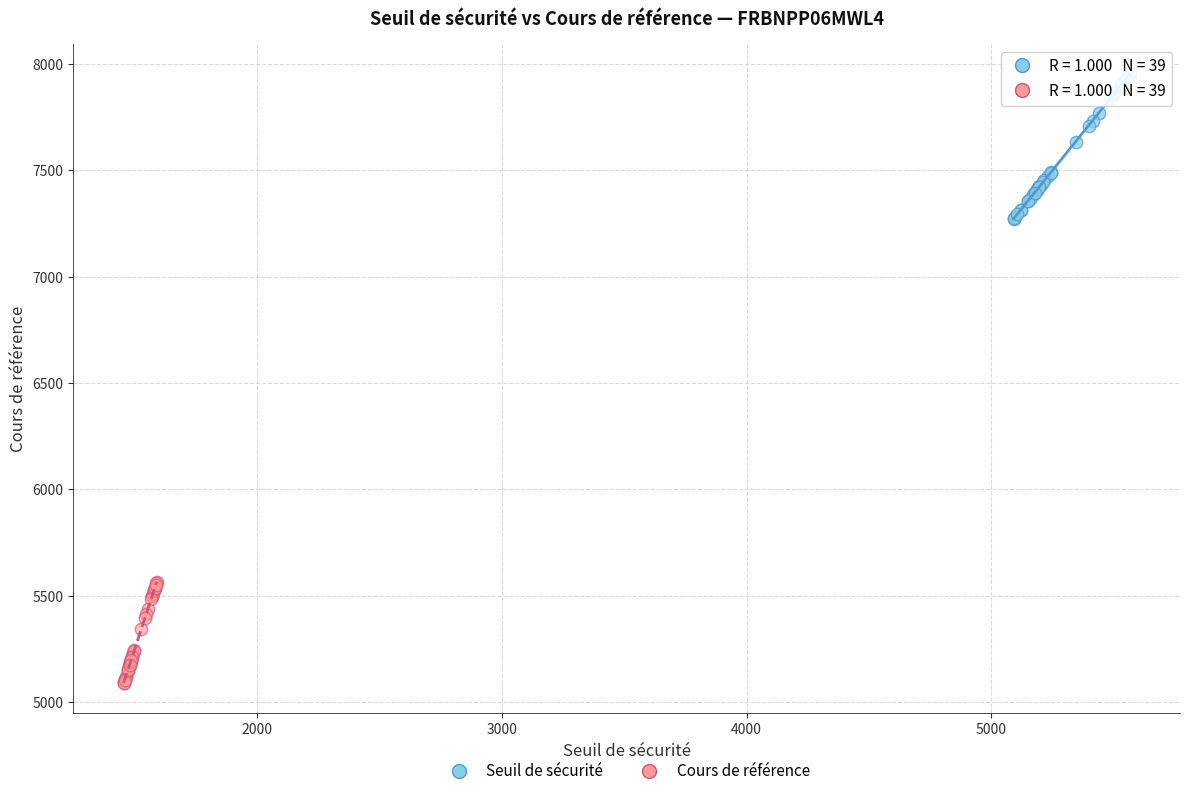

Which series has the largest Y range (max minus min)?

Seuil de sécurité